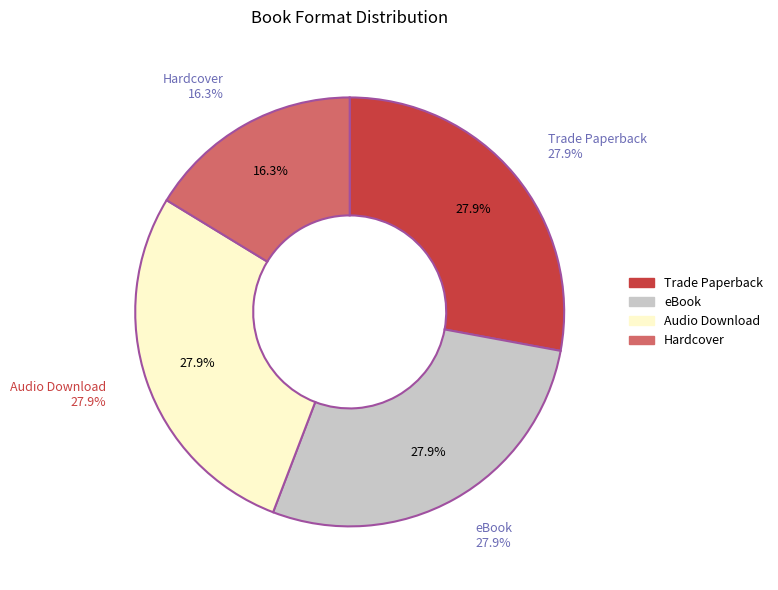

To the nearest percent, what is the difference between the eBook and Hardcover slice percentages?

12%